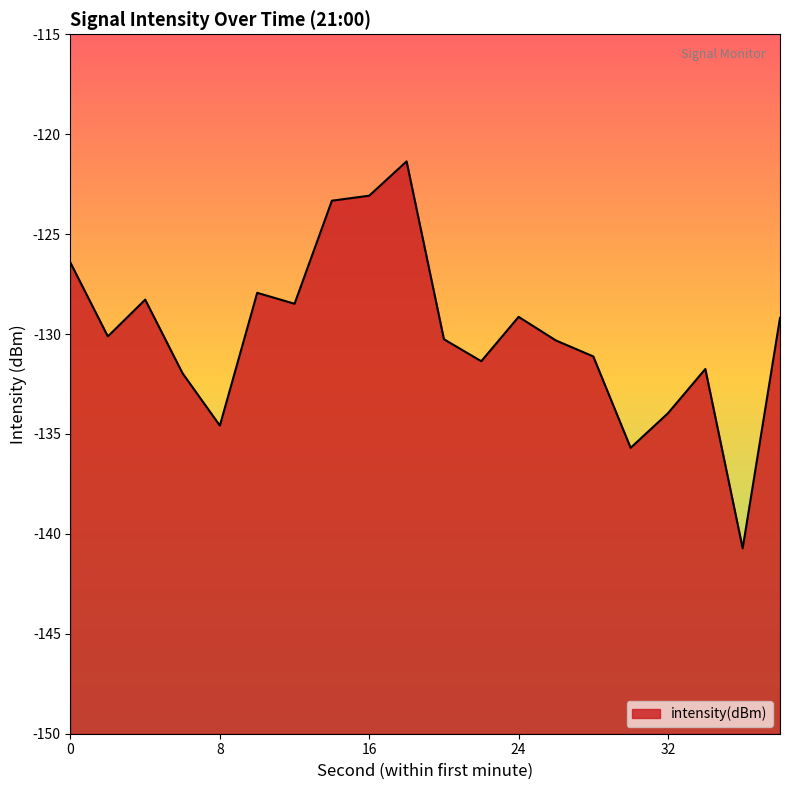

Is it true that the value at 8 is -215.3?

False